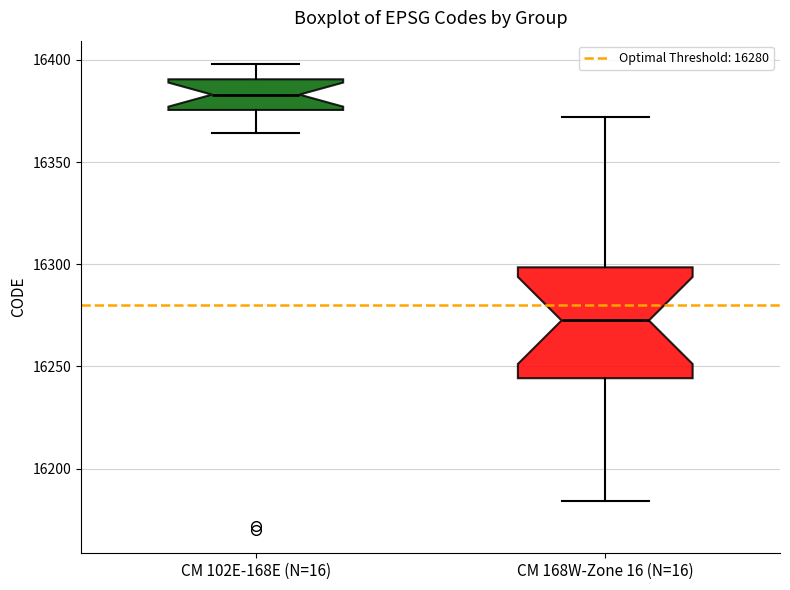

Reading left to right, read every box against the y-axis: the position of its median line, the range the box covers, and the ends of its whiskers. The values are not printed on the chart, so give them approximately, as read against the axis.

CM 102E-168E (N=16): median 16385, box 16375 to 16390, whiskers 16365 to 16400
CM 168W-Zone 16 (N=16): median 16275, box 16245 to 16300, whiskers 16185 to 16370